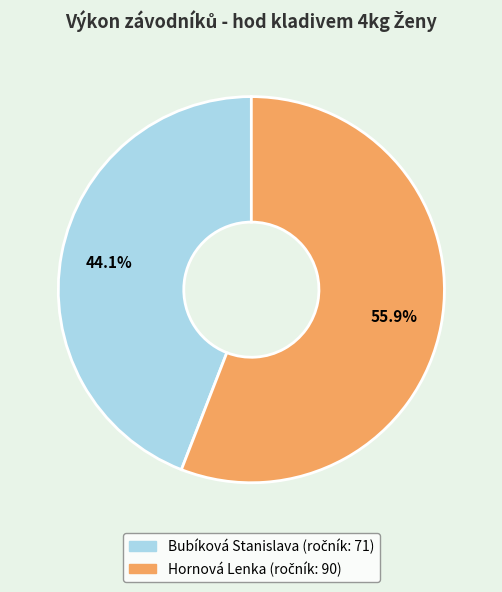

Which category accounts for the majority?

Hornová Lenka